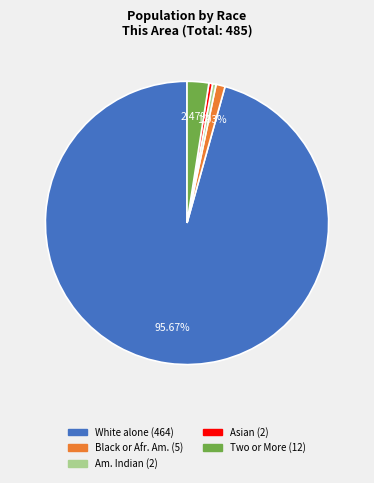

Is there a majority slice in this chart?

Yes